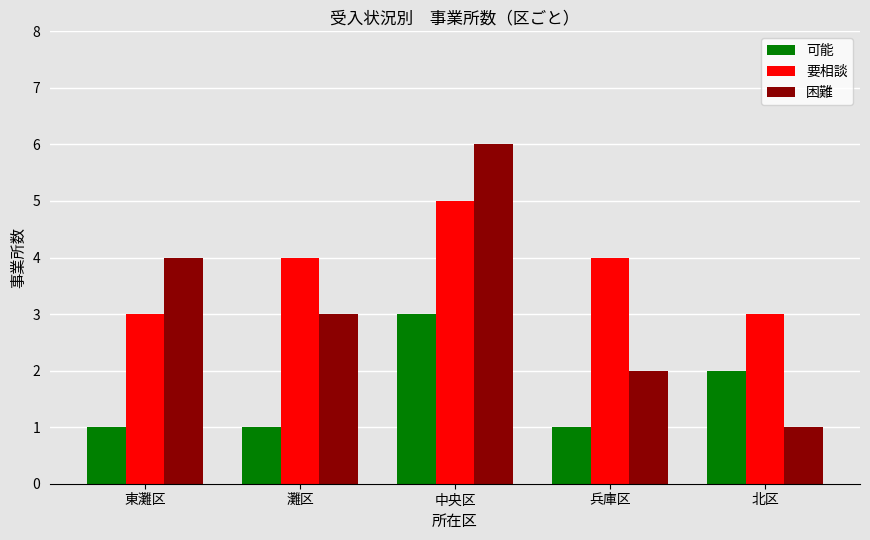

Where is 可能 nearest to the value 2?

北区